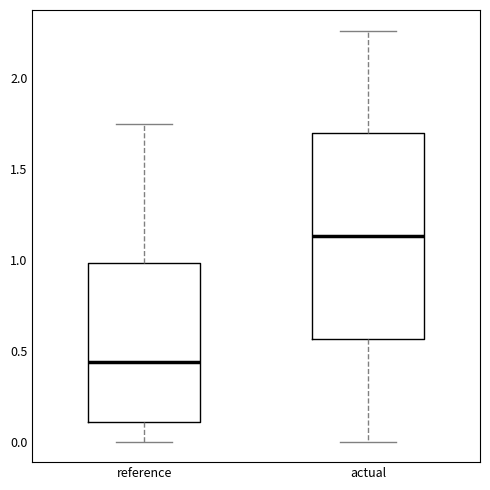

Comparing the boxes themselves (not the whiskers), which one is the tallest?

actual